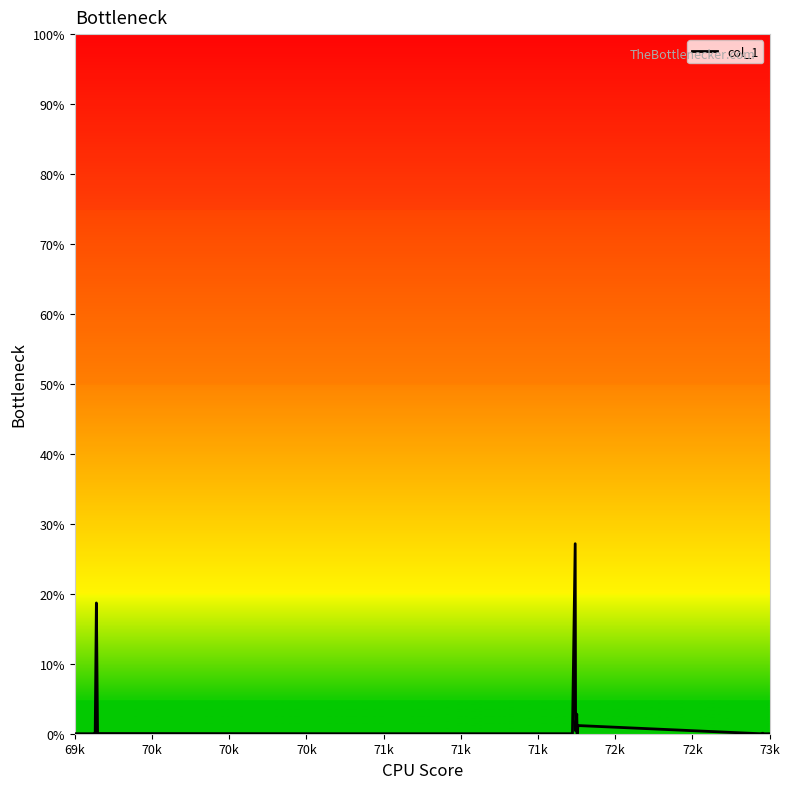

What is the greatest value displayed?

27.2